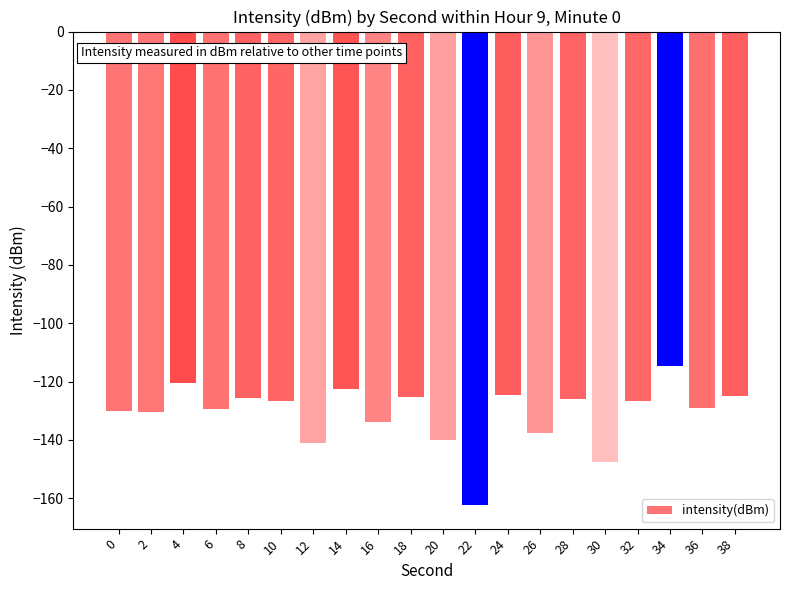

What is the difference between the maximum and minimum values?

47.5